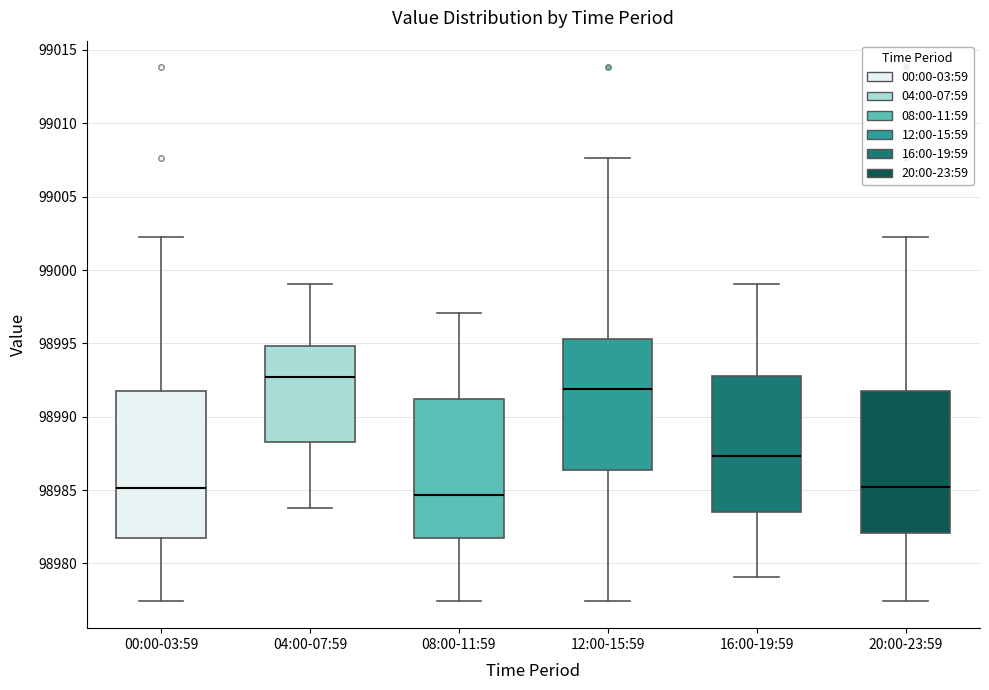

Reading left to right, transcribe this box plot: for each box, give where its median line is, the range the box spans, and where its two whiskers end, as read against the y-axis. The values are not printed on the chart, so give them approximately, as read against the axis.

00:00-03:59: median 98985.0, box 98982.0 to 98992.0, whiskers 98977.5 to 99002.5
04:00-07:59: median 98992.5, box 98988.5 to 98995.0, whiskers 98984.0 to 98999.0
08:00-11:59: median 98984.5, box 98982.0 to 98991.0, whiskers 98977.5 to 98997.0
12:00-15:59: median 98992.0, box 98986.5 to 98995.5, whiskers 98977.5 to 99007.5
16:00-19:59: median 98987.5, box 98983.5 to 98993.0, whiskers 98979.0 to 98999.0
20:00-23:59: median 98985.0, box 98982.0 to 98992.0, whiskers 98977.5 to 99002.5